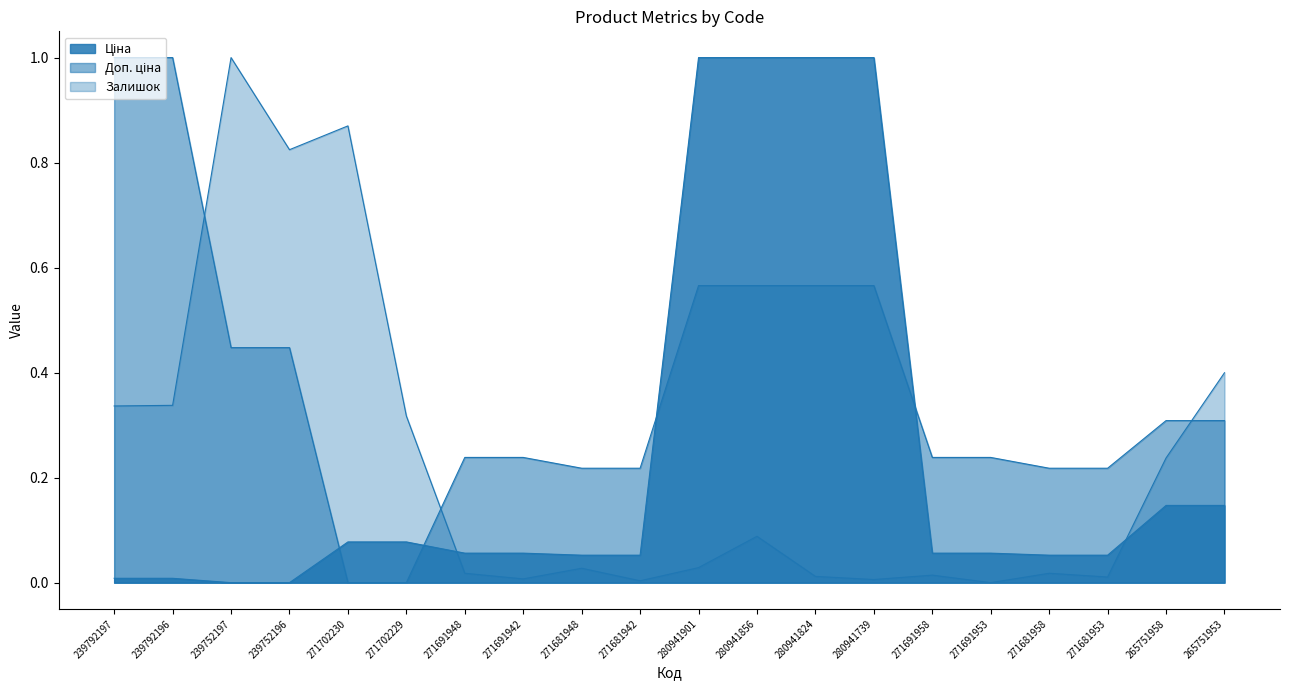

At which category is the sum across all series the highest?

280941856